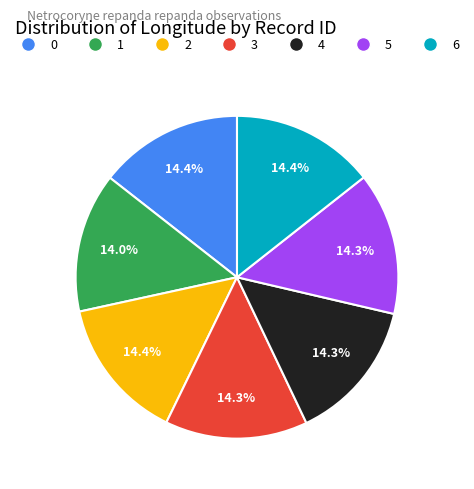

The 3 slice represents 2% of the pie. True or false?

False